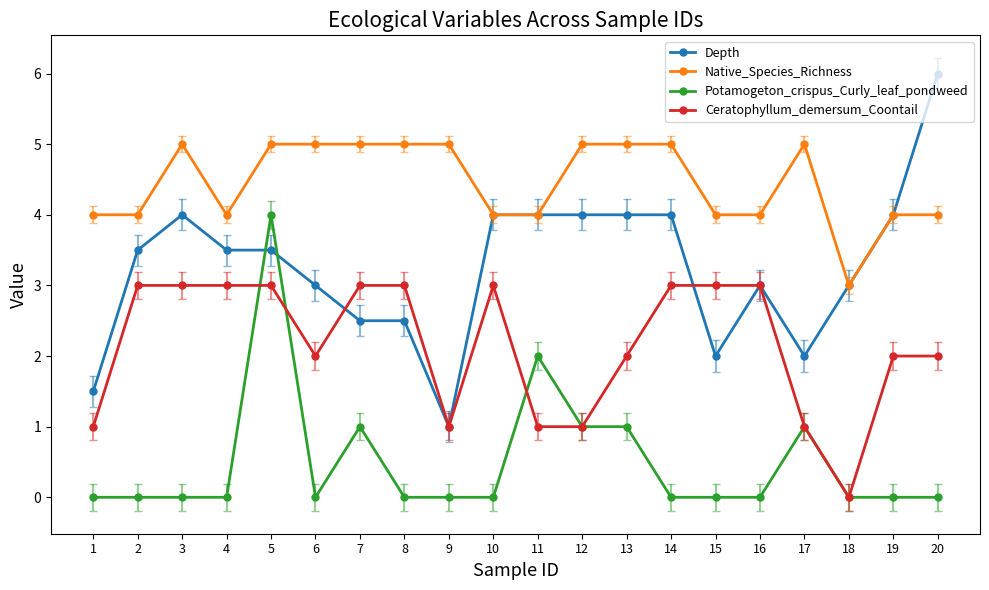

Is this an area chart (filled region under the line)?

No